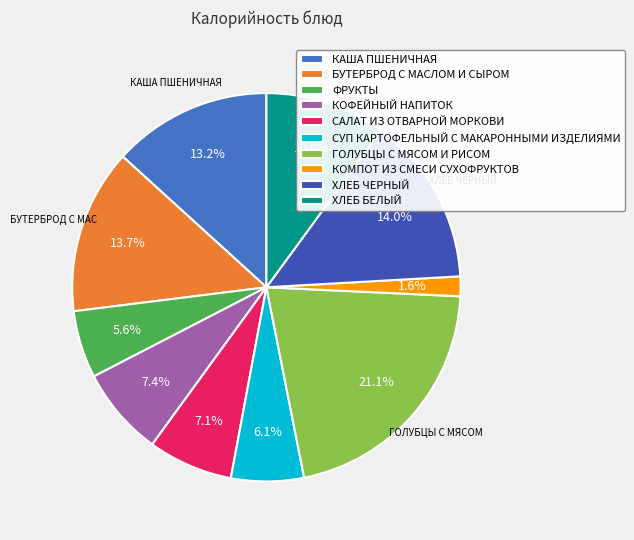

To the nearest percent, what portion does КОМПОТ ИЗ СМЕСИ СУХОФРУКТОВ represent?

2%